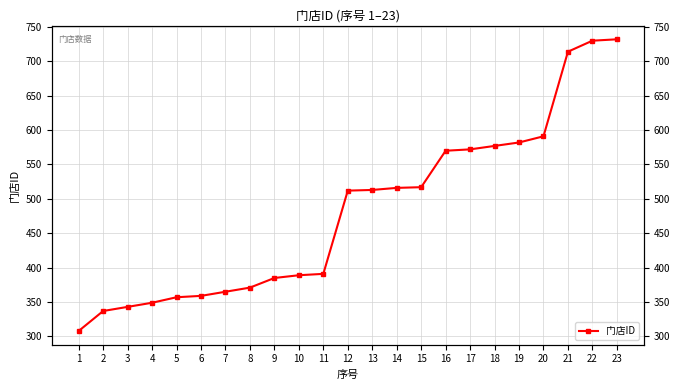

Where is the data nearest to the value 520?

15